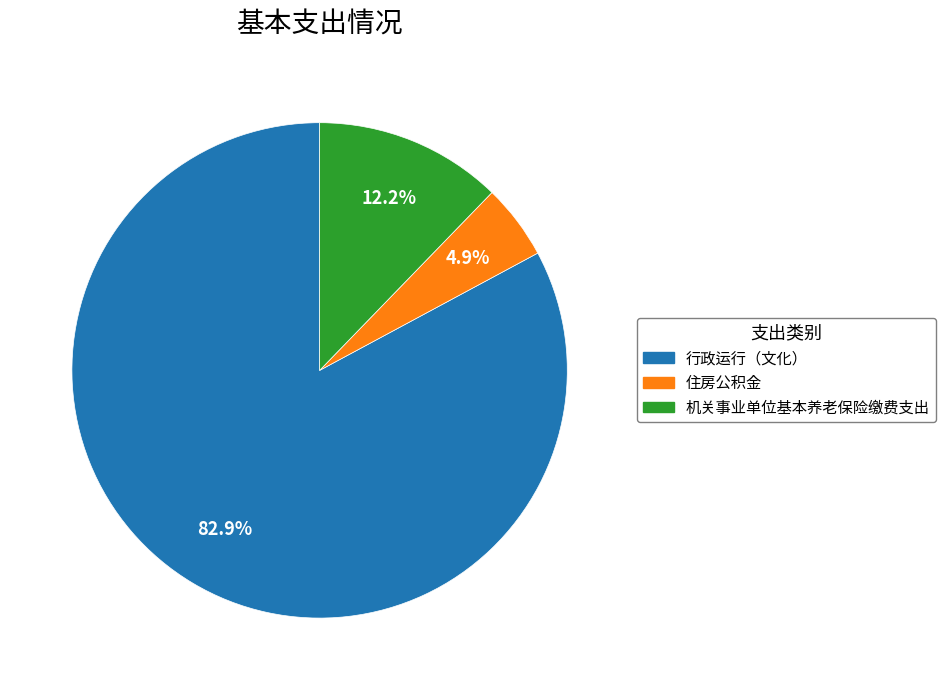

Approximately how many times larger is the value at 住房公积金 compared to 机关事业单位基本养老保险缴费支出?

0.4